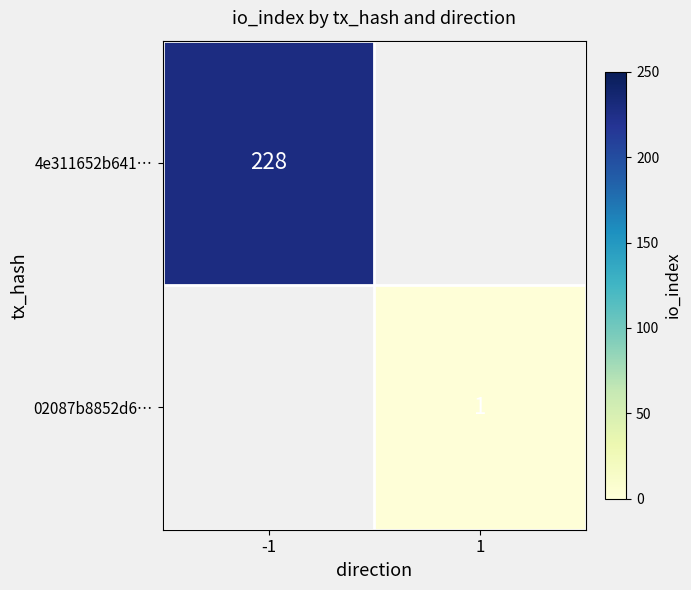

True or false: 02087b8852d6… has a value of 1 at 1.

True